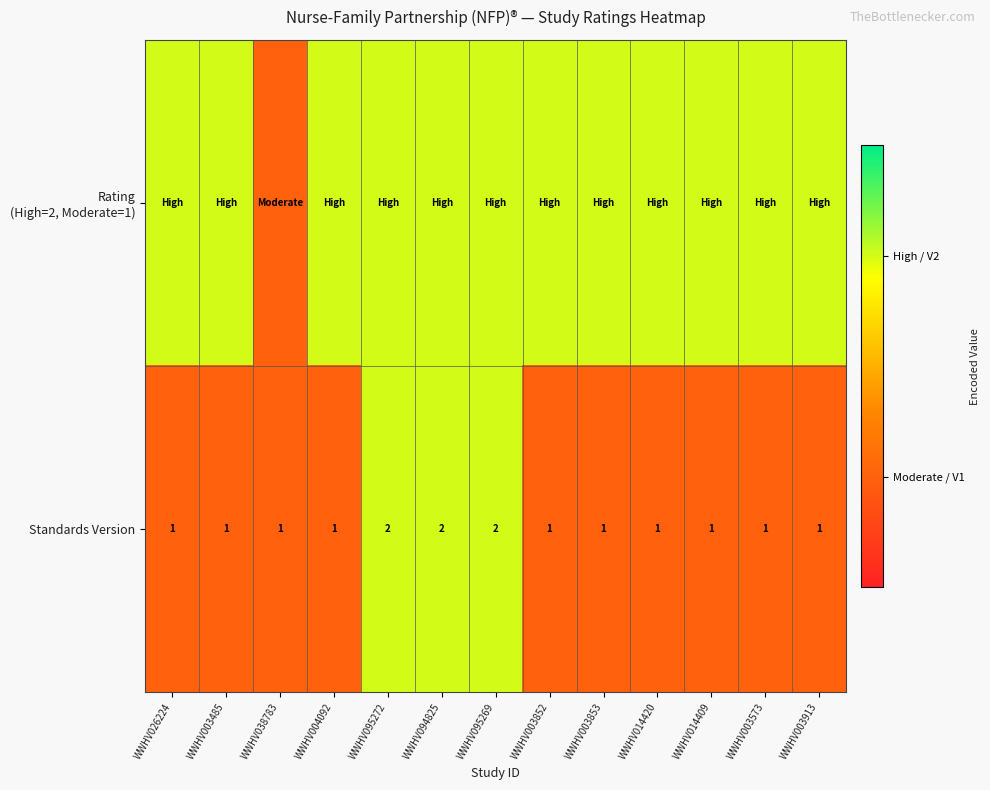

Is it true that Standards Version equals 2 at WWHV038783?

False